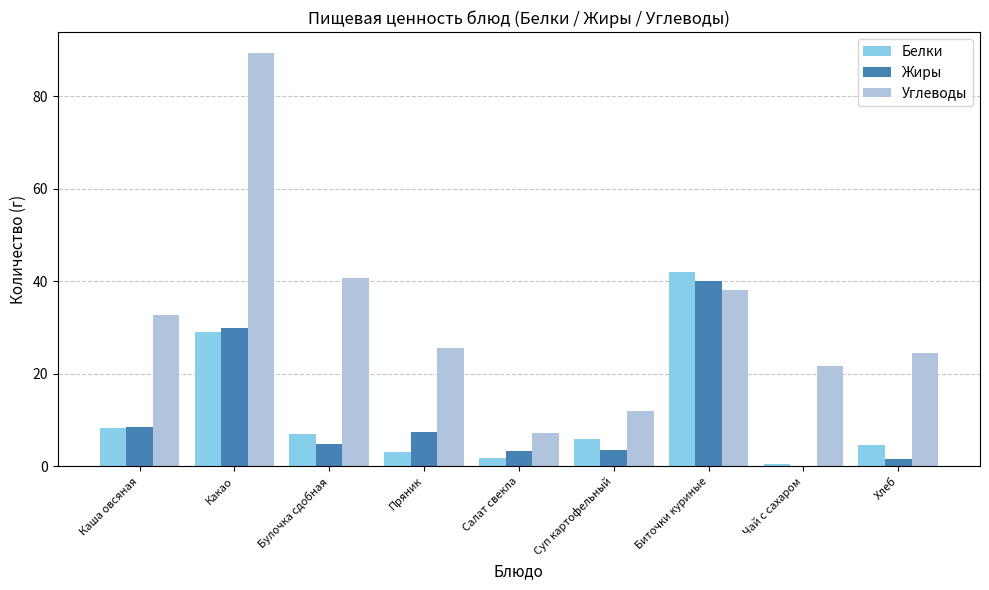

What is the highest value of the Белки series?

41.9